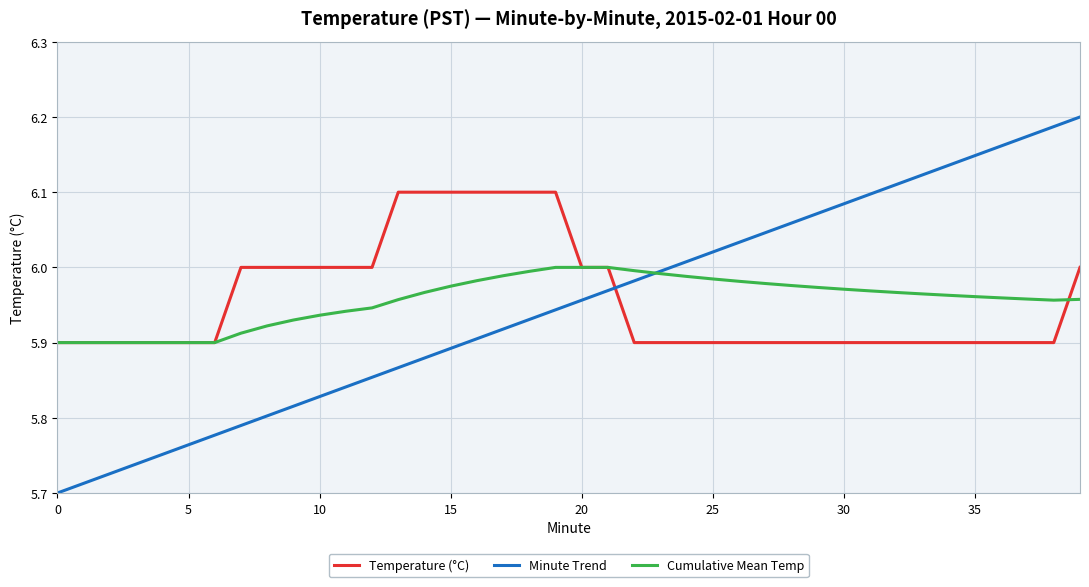

True or false: Temperature (°C) and Minute Trend cross at least once.

True